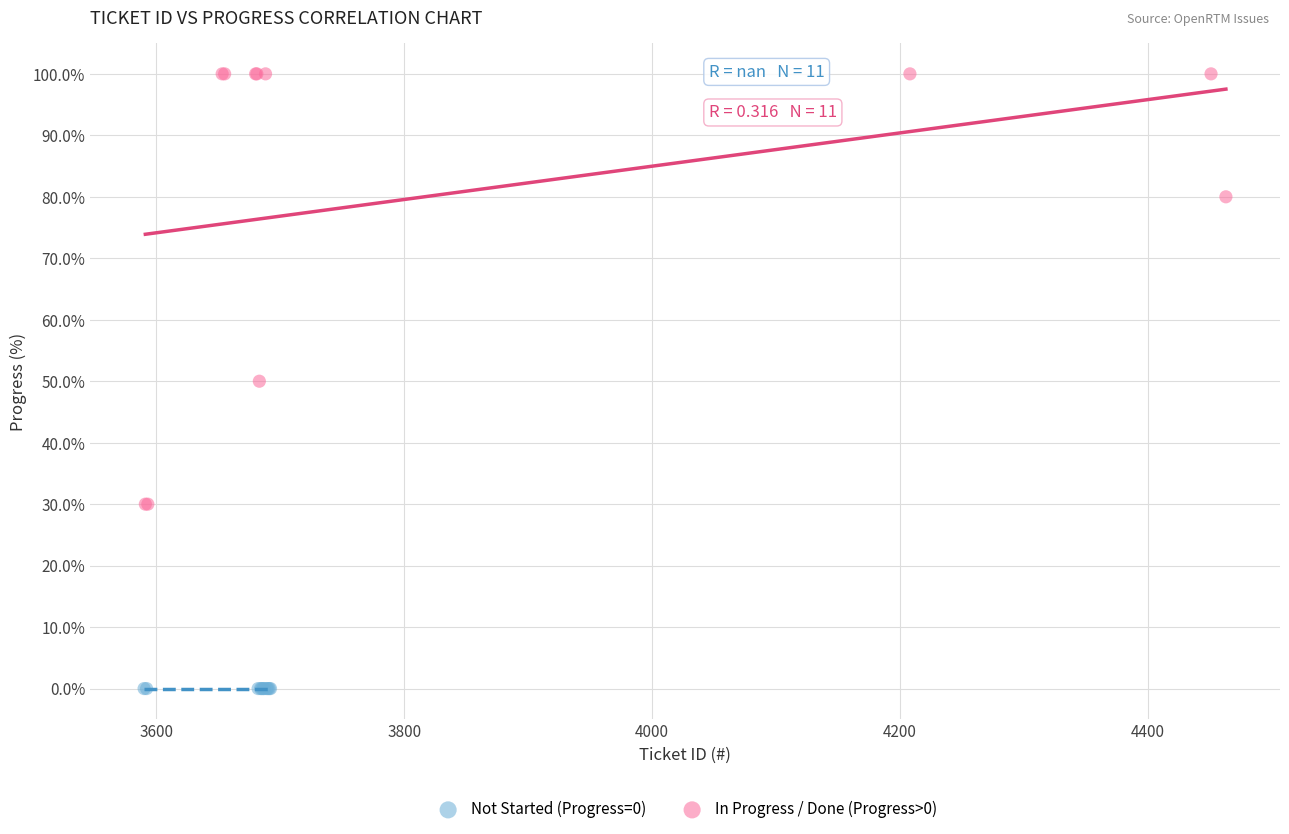

Which series contains the highest Y value?

In Progress / Done (Progress>0)